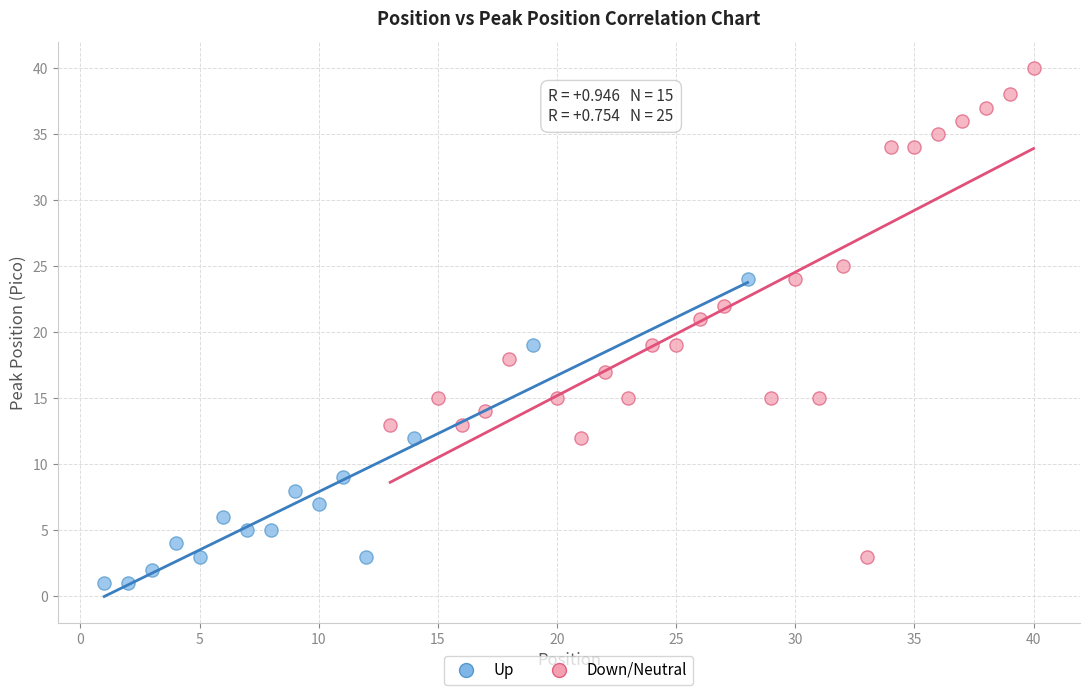

What are all the series names shown in the legend?

Up, Down/Neutral